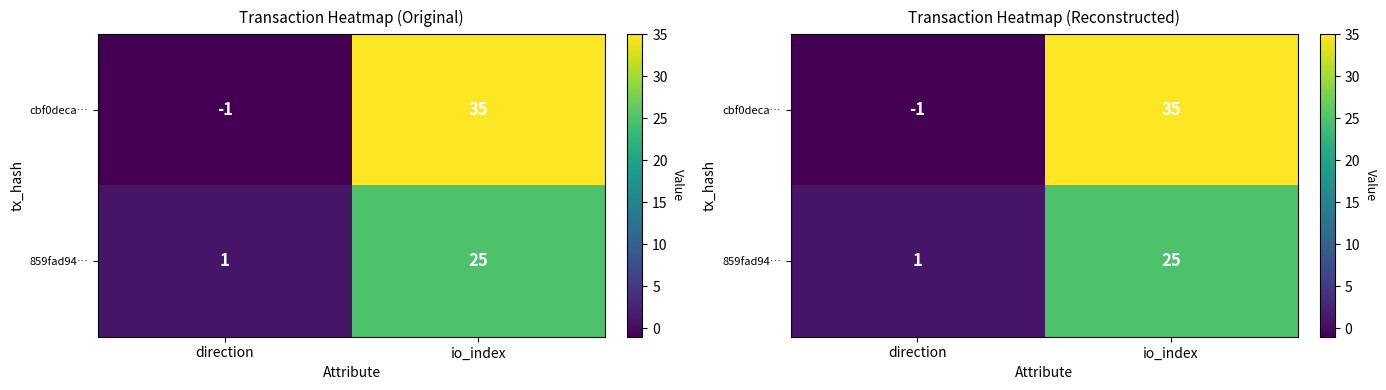

Count the number of data series in this chart.

2